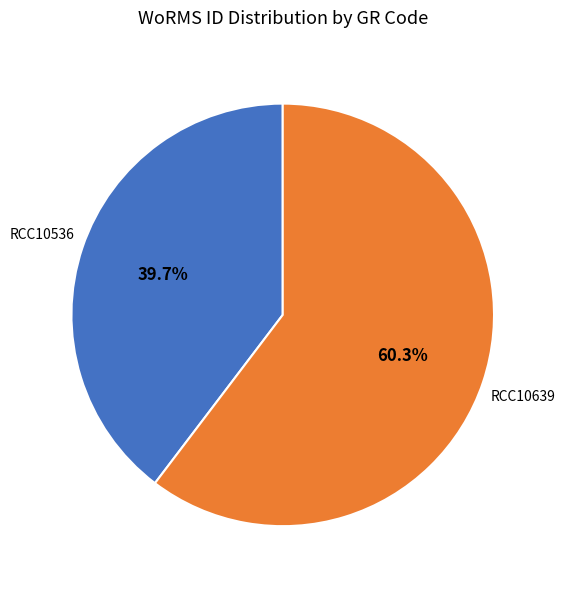

Is there any slice that represents more than half of the pie?

Yes